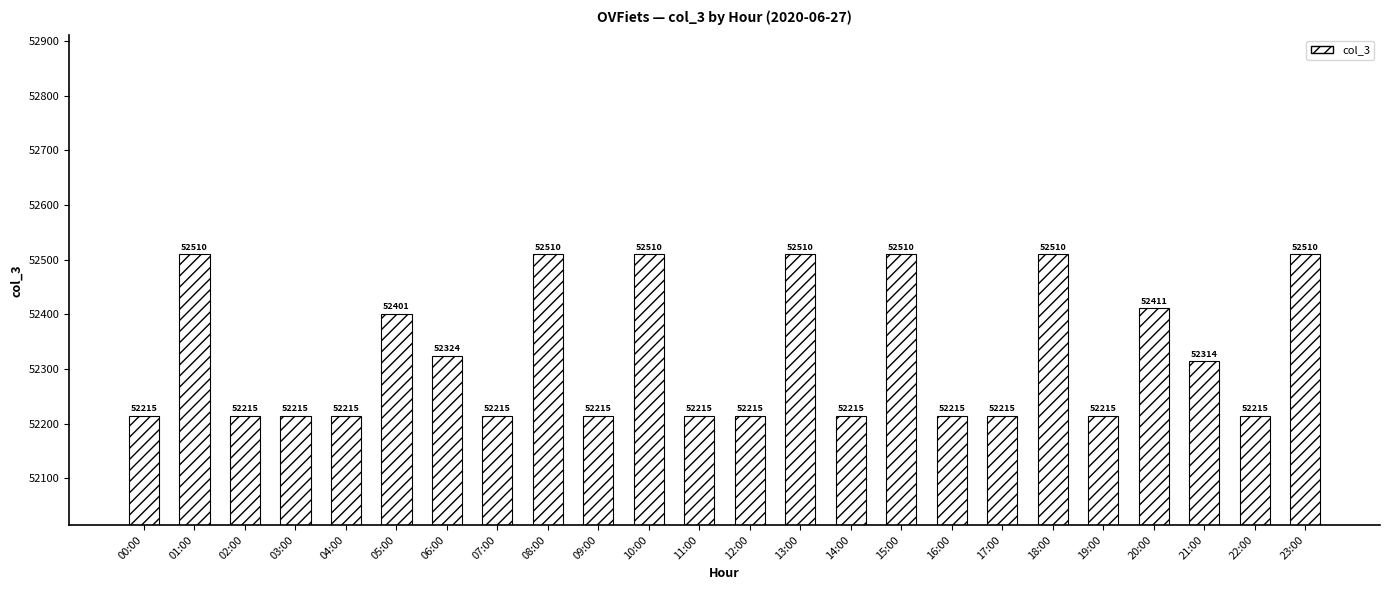

What is the label of the 2nd bar from the left?

01:00